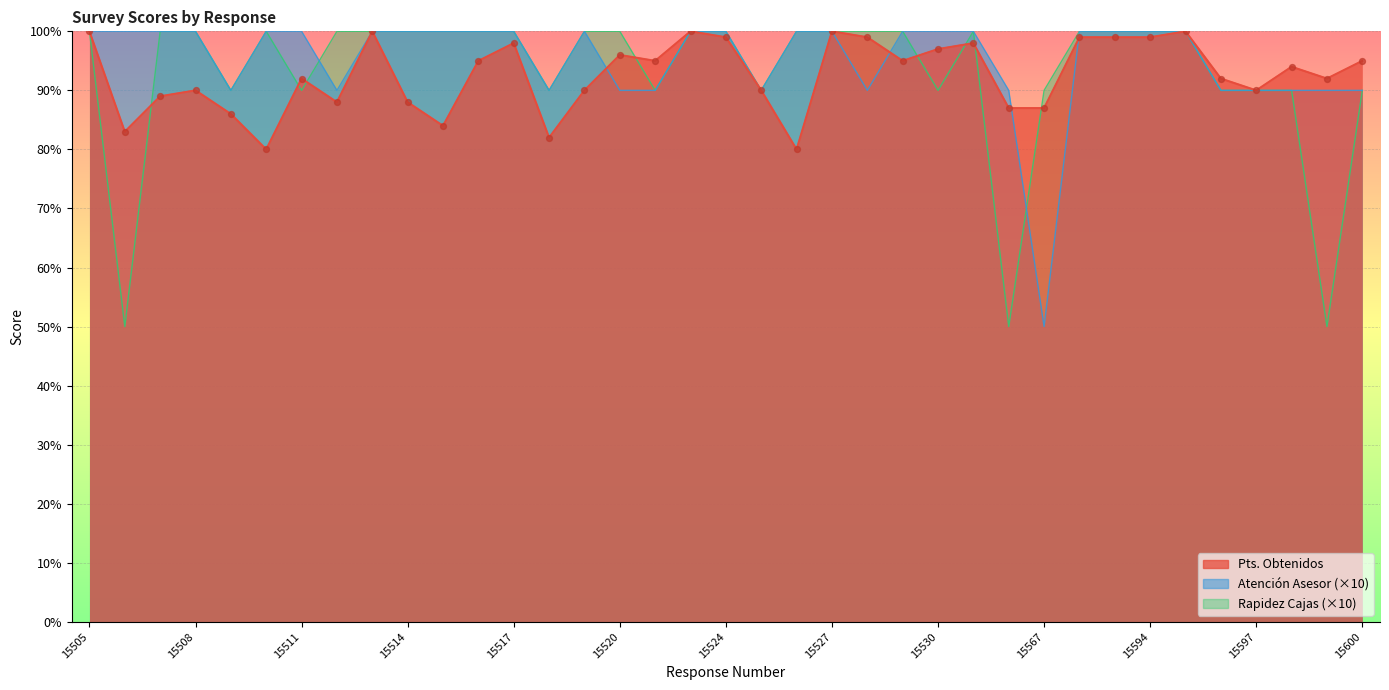

Which series contains the lowest Y value?

Atención Asesor